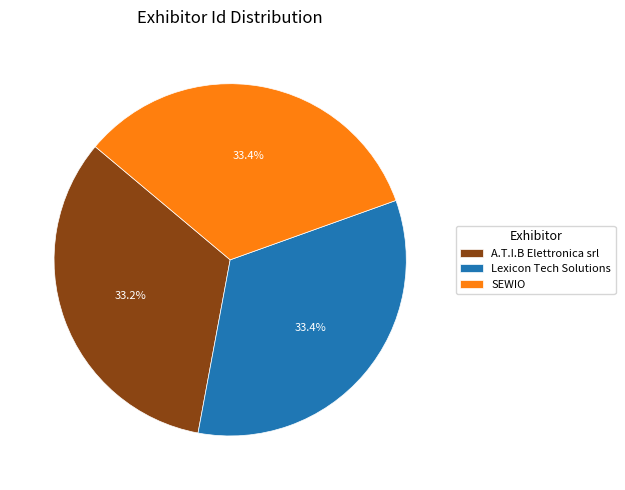

Is the sum of Lexicon Tech Solutions and A.T.I.B Elettronica srl greater than half?

Yes